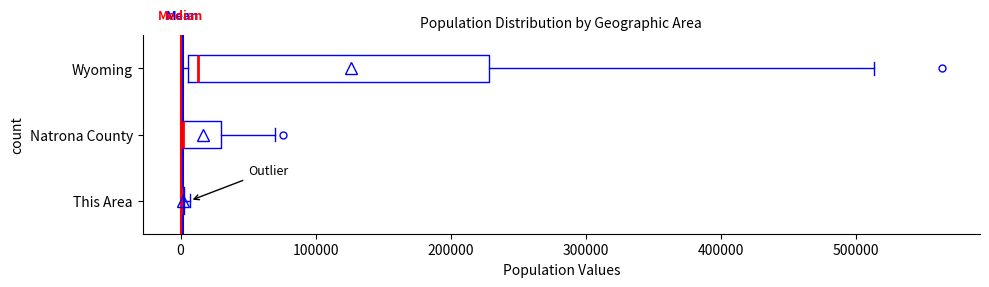

Reading bottom to top, read every box against the x-axis: the position of its median line, the range the box covers, and the ends of its whiskers. The values are not printed on the chart, so give them approximately, as read against the axis.

This Area: box collapsed to a line at 0, whiskers 0 to 10000
Natrona County: median 0 (drawn on the box's left edge), box 0 to 30000, whiskers 0 to 70000
Wyoming: median 10000 (just right of the box's left edge), box 10000 to 230000, whiskers 0 to 510000